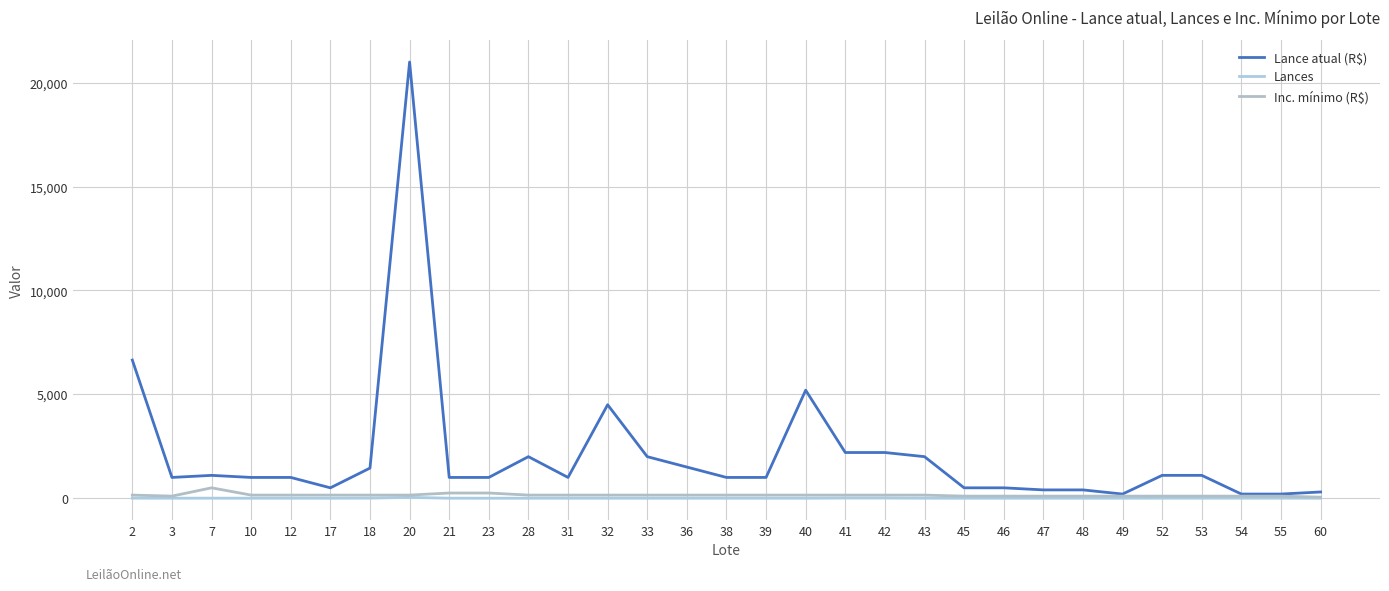

What is the total value across all series at 18?

1604